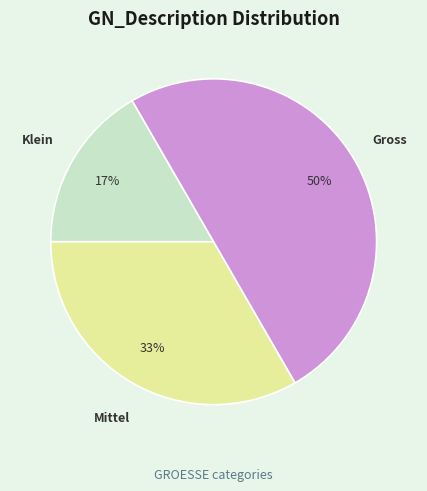

To the nearest percent, what is the average slice percentage?

33%